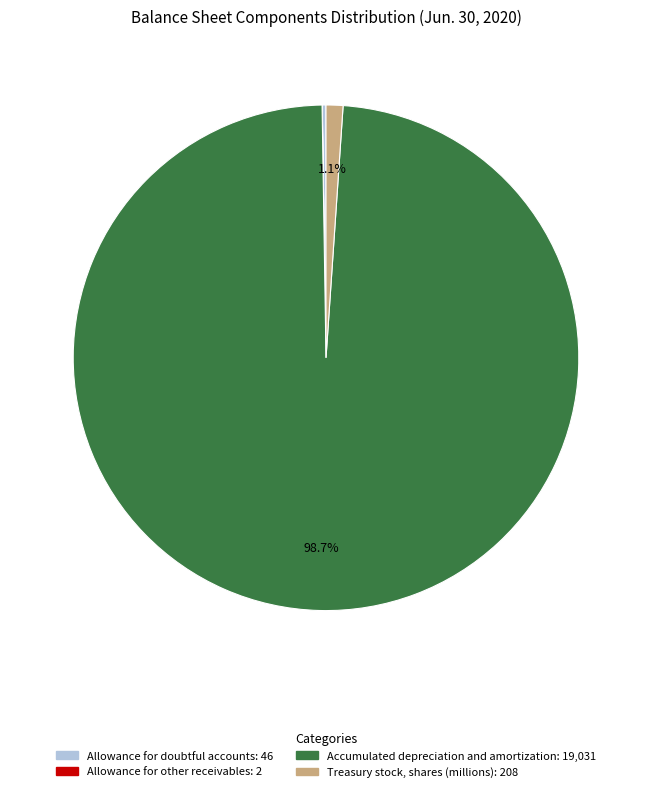

What portion of the pie excludes Accumulated depreciation and amortization?

1.3%